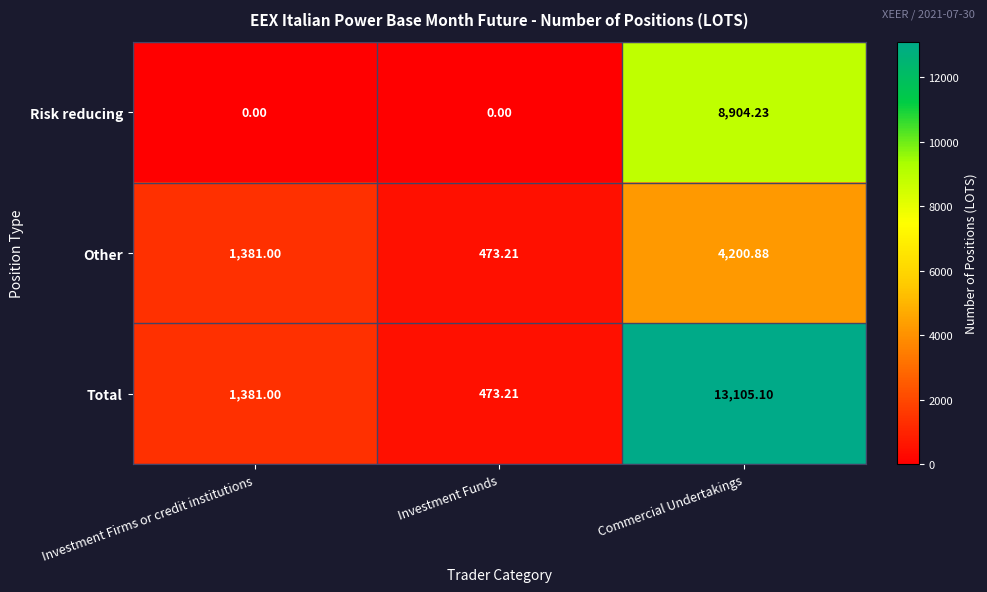

Which series changed the most between Investment Firms or credit institutions and Commercial Undertakings?

Total